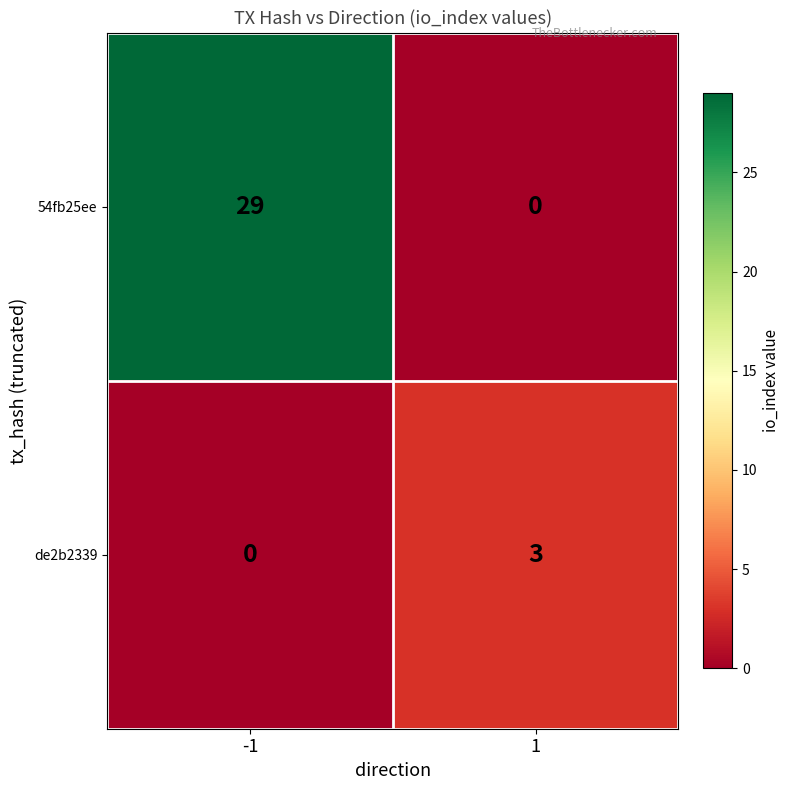

What is the difference between the maximum and minimum values in the de2b2339 series?

3